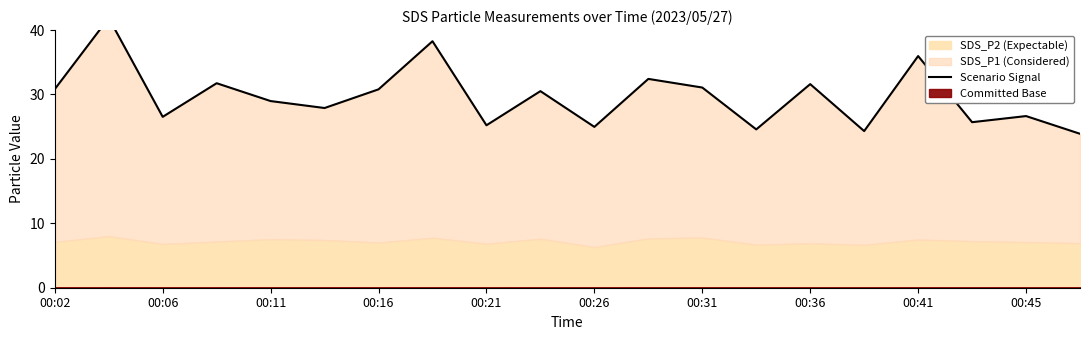

What is the label of the 6th point from the left?

00:26